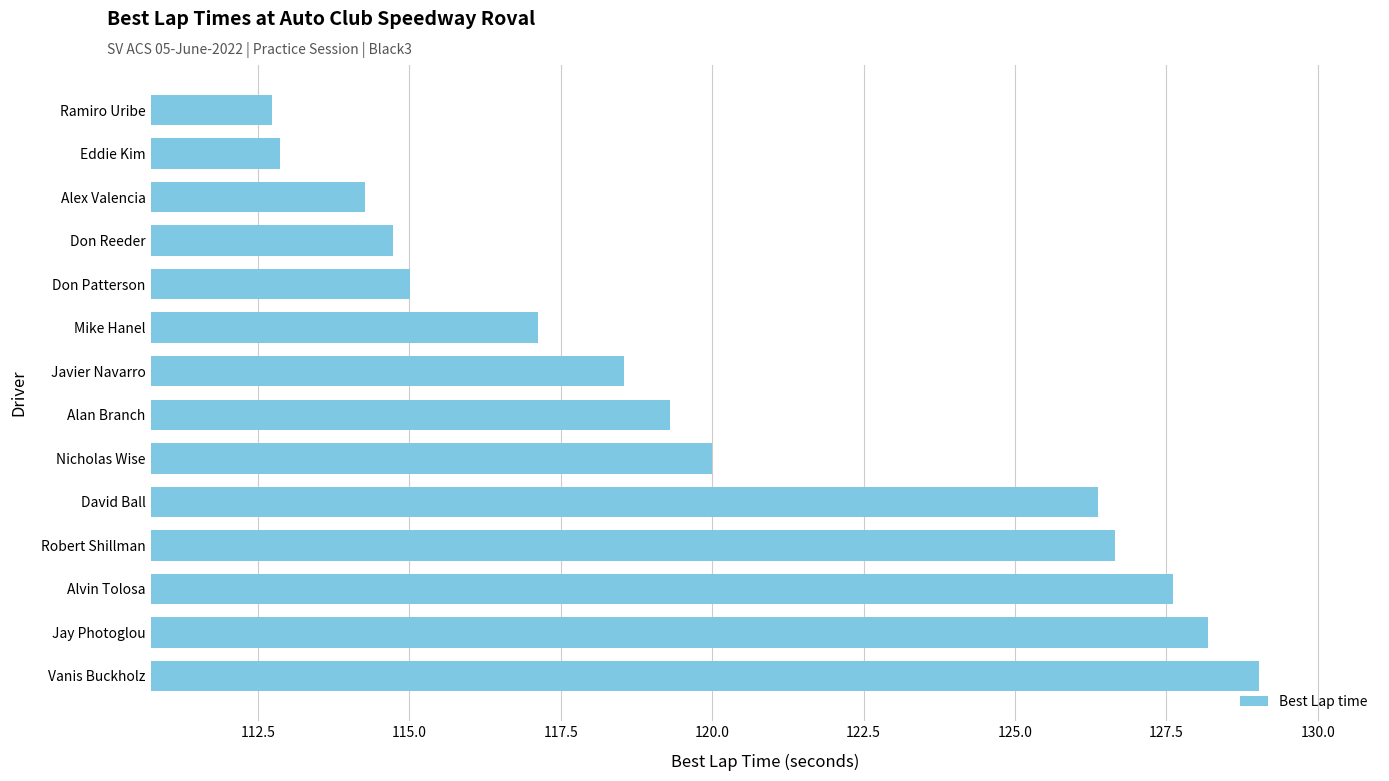

True or false: the data shows 171.7 at Javier Navarro.

False